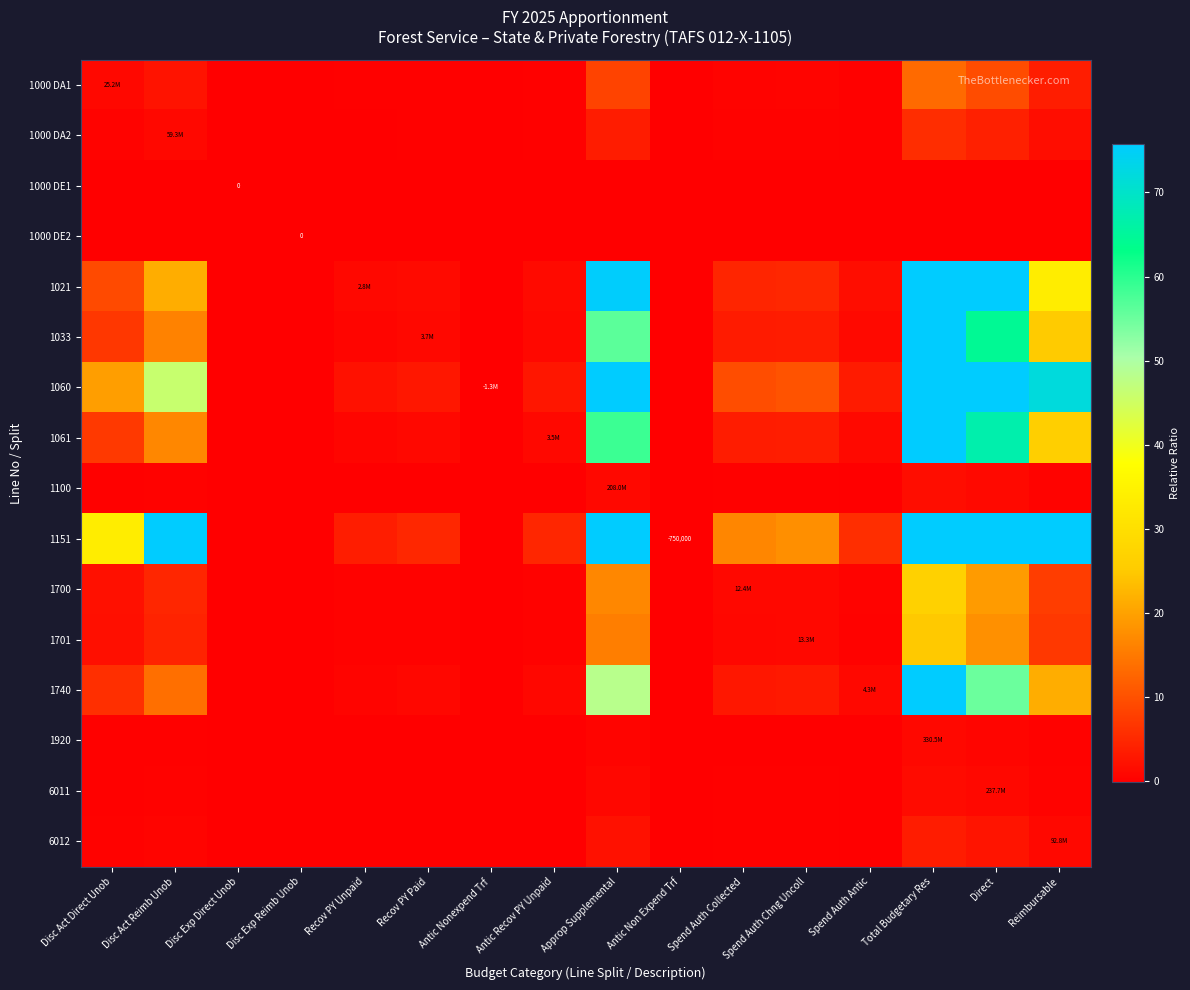

Is the value of 1021 at Approp Supplemental greater than the value of 1151 at Antic Nonexpend Trf?

Yes